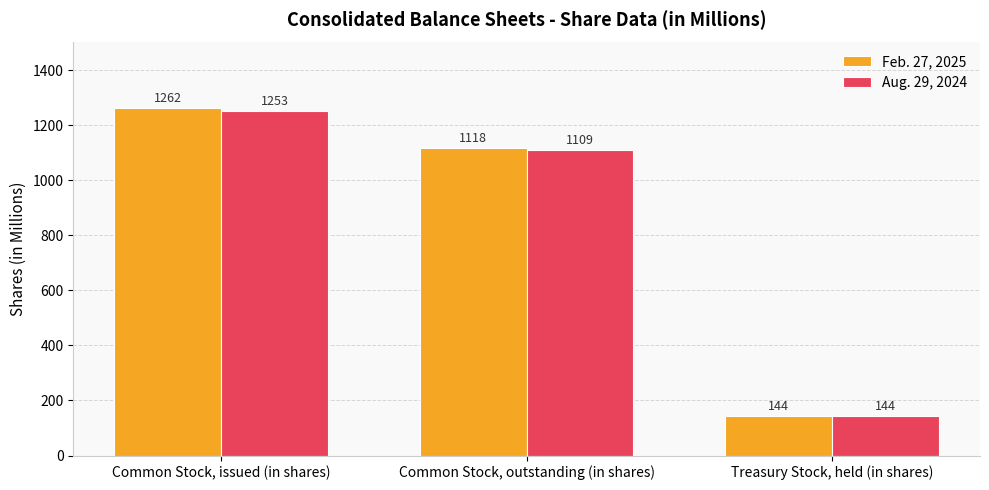

Reading left to right, what are all the values shown in this chart?

Feb. 27, 2025: 1262	1118	144
Aug. 29, 2024: 1253	1109	144